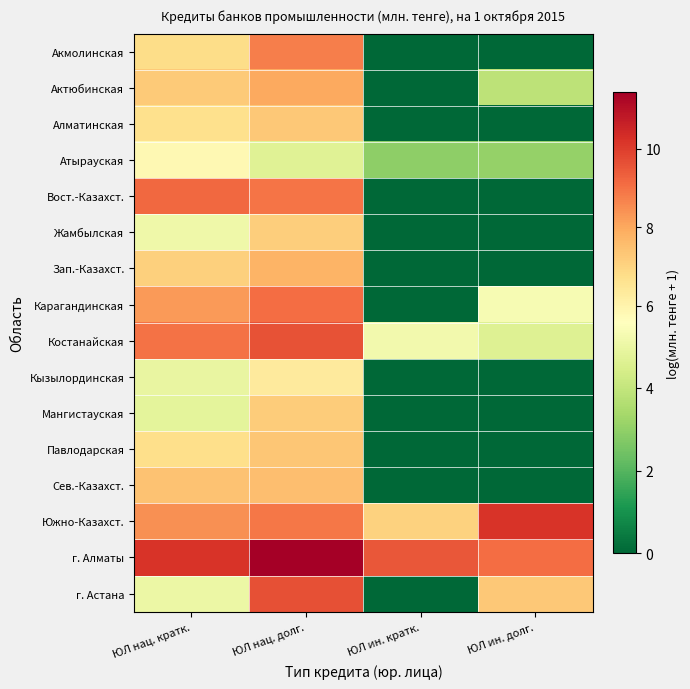

How many data points does each series have?

4